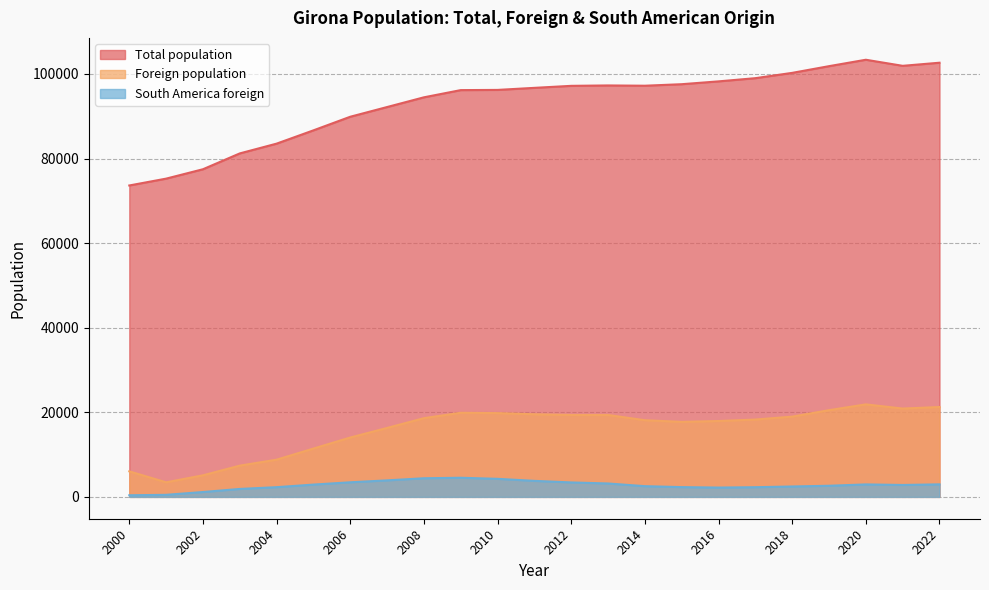

How many lines are shown in the chart?

3